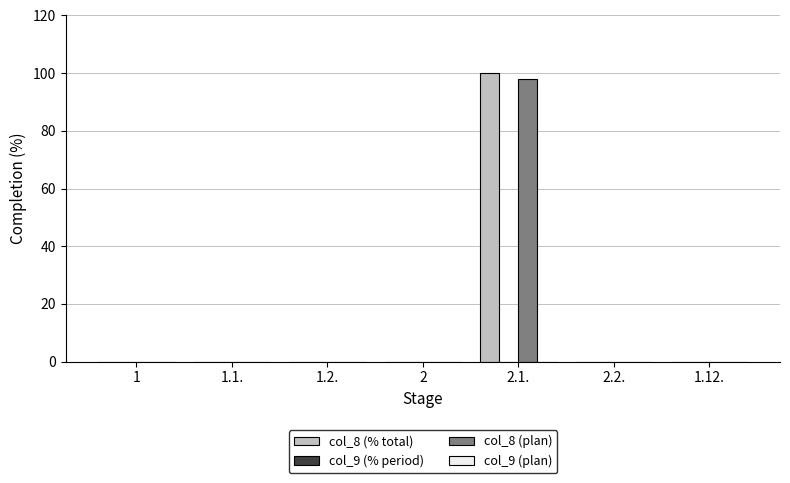

Reading left to right, what are all the values shown in this chart?

col_8 (% total): 1=0	1.1.=0	1.2.=0	2=0	2.1.=100	2.2.=0	1.12.=0
col_8 (plan): 1=0	1.1.=0	1.2.=0	2=0	2.1.=98	2.2.=0	1.12.=0